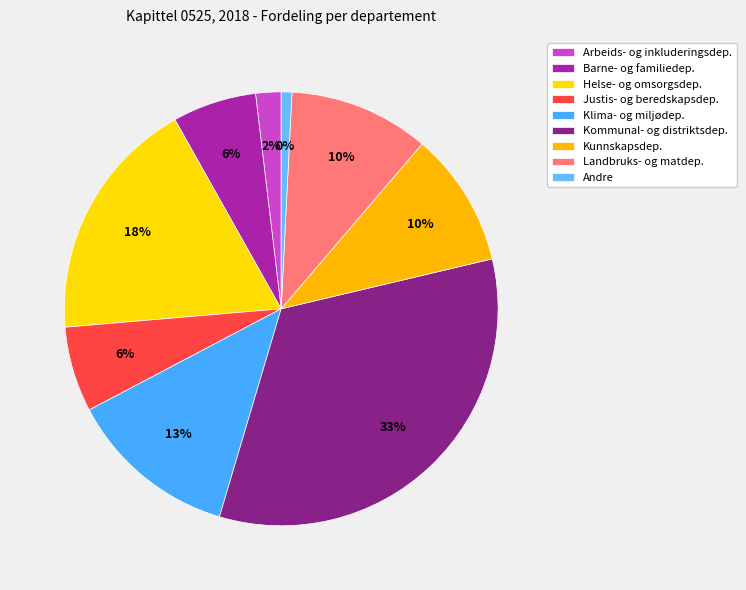

The Landbruks- og matdepartementet slice represents 2% of the pie. True or false?

False